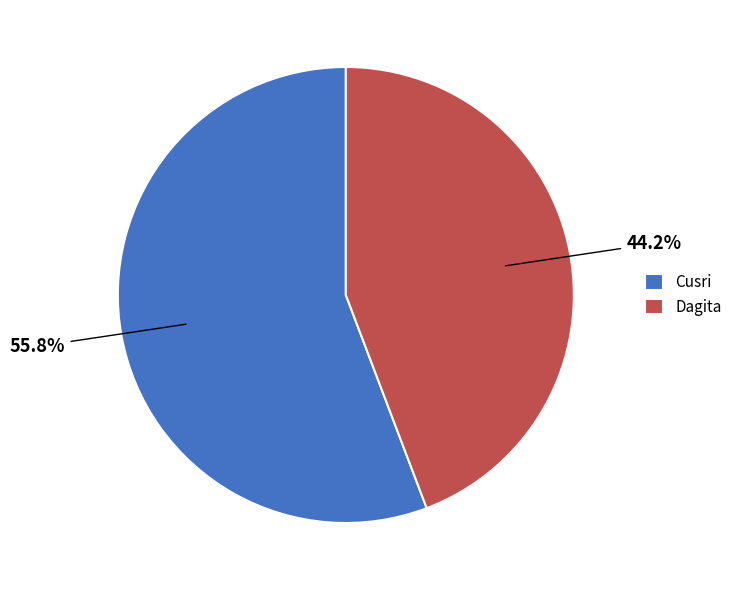

What percentage do Dagita and Cusri together represent?

100.0%